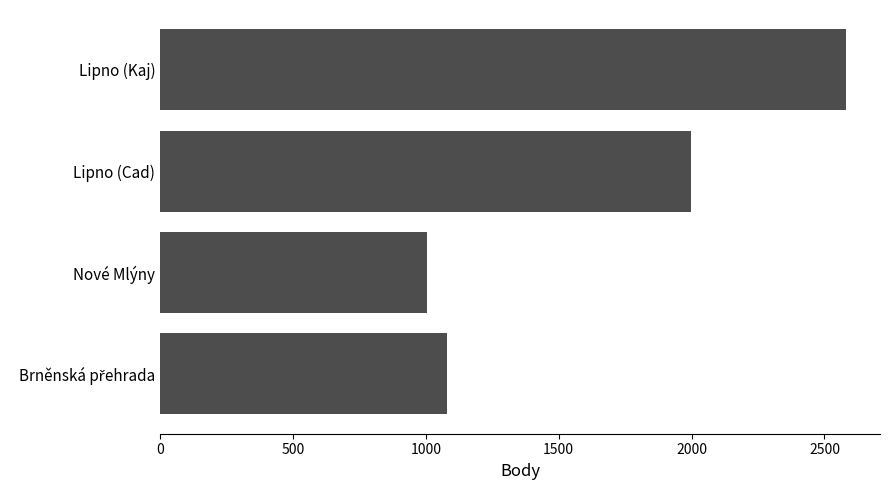

What is the maximum value shown in the chart?

2580